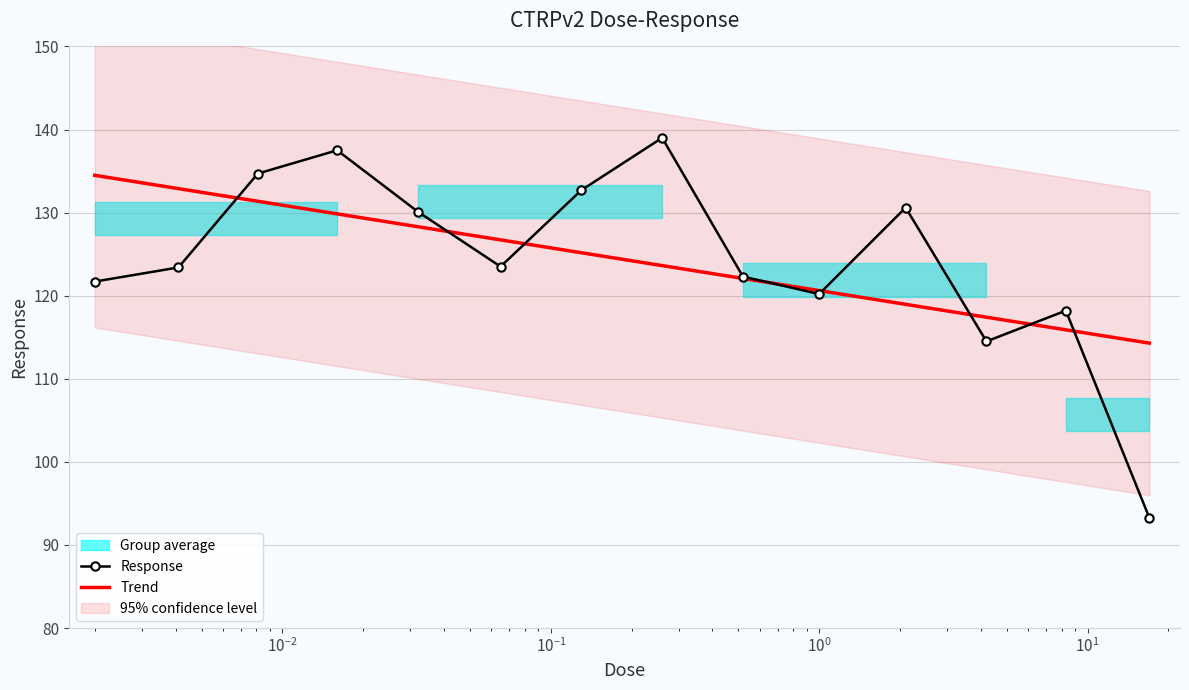

What is the maximum value for Response?

139.0